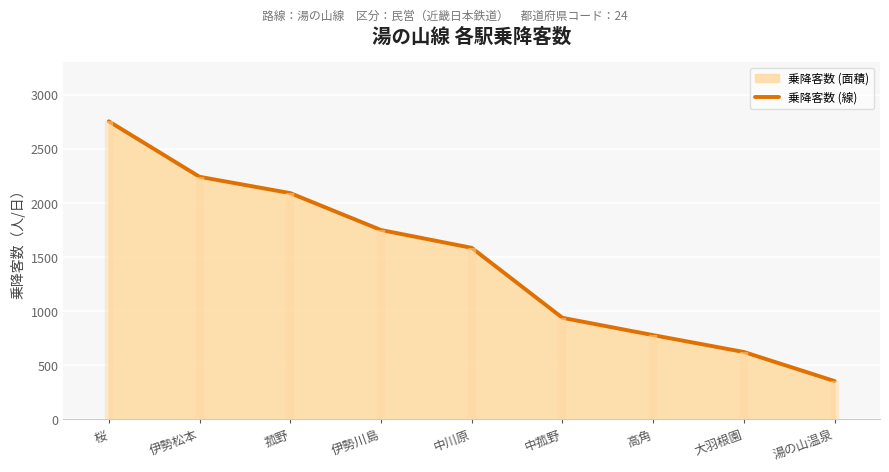

What is the change in value from 菰野 to 大羽根園?

-1469